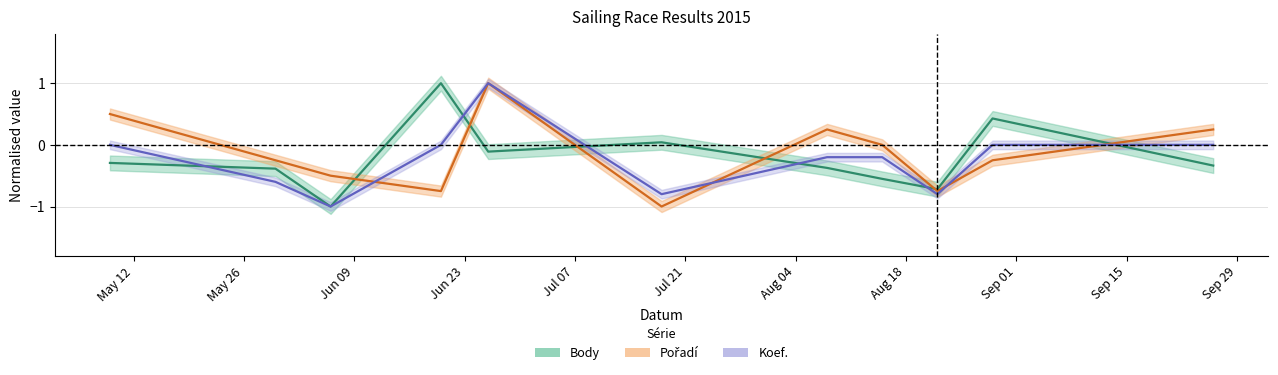

How many lines are shown in the chart?

3